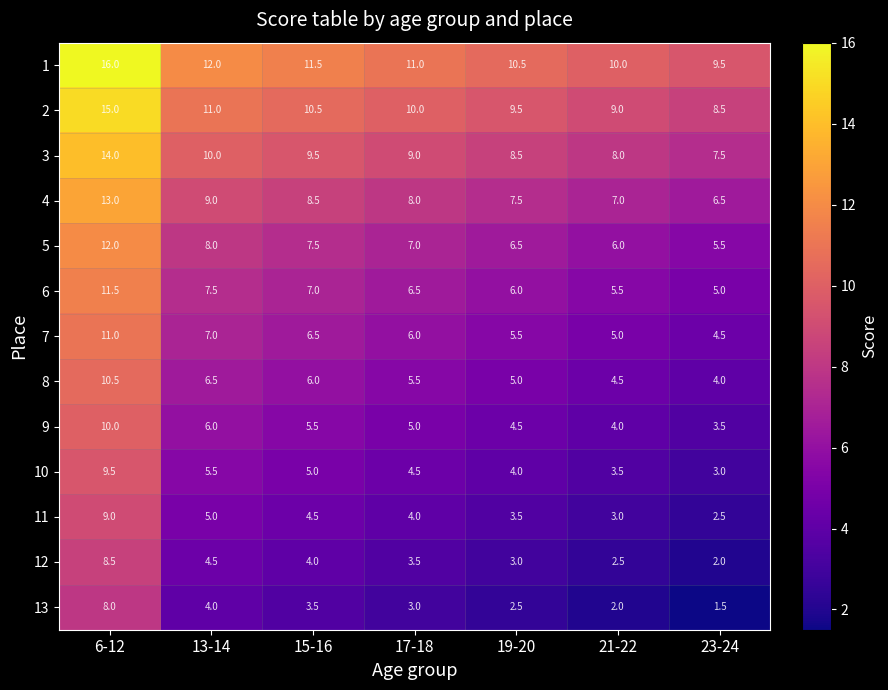

At how many categories does at least one series exceed 2?

7